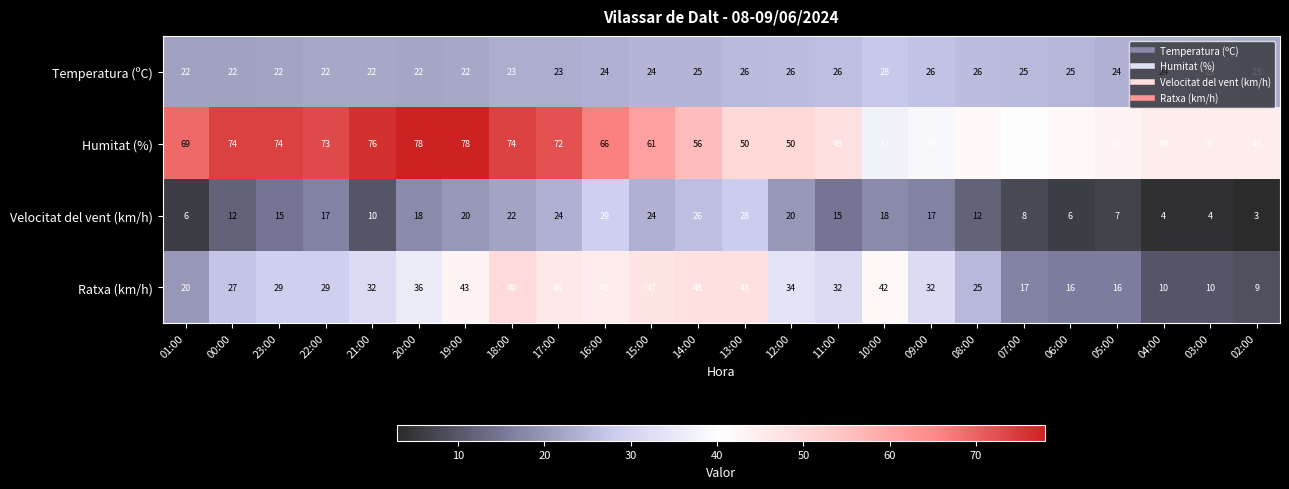

Which series has the largest total across all categories?

Humitat (%)